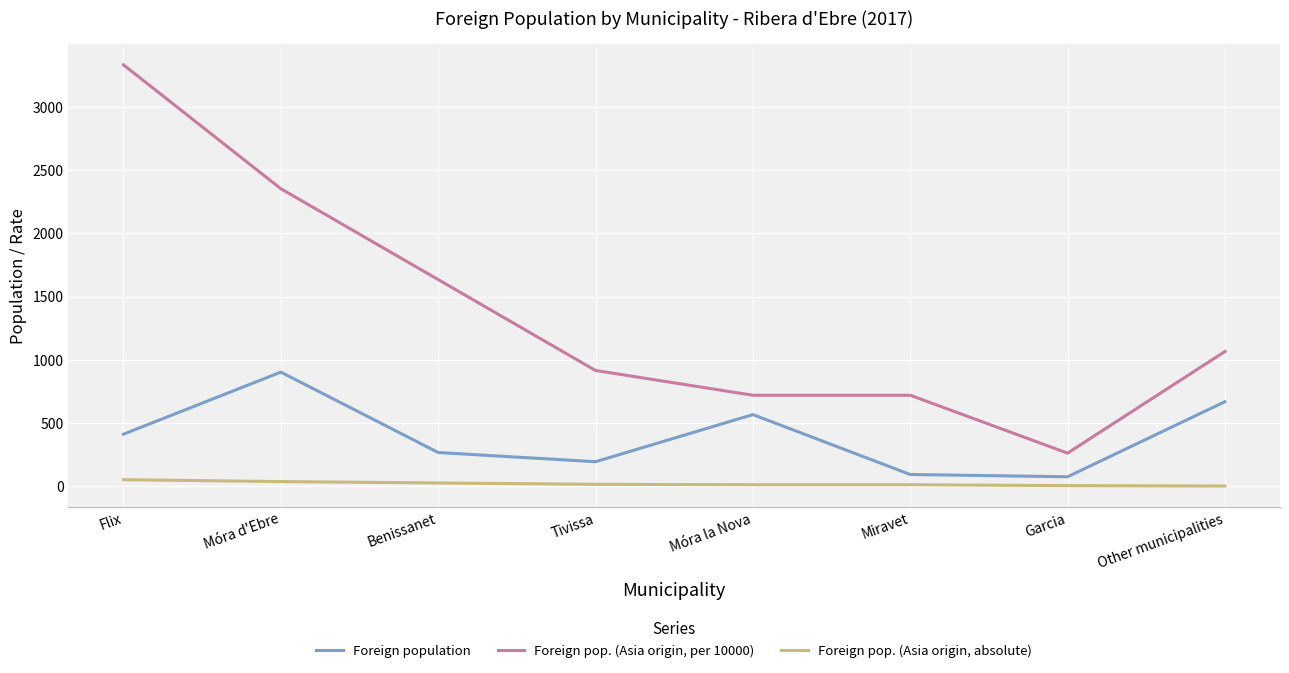

At which label does Foreign pop. (Asia origin, absolute) first exceed 14?

Flix